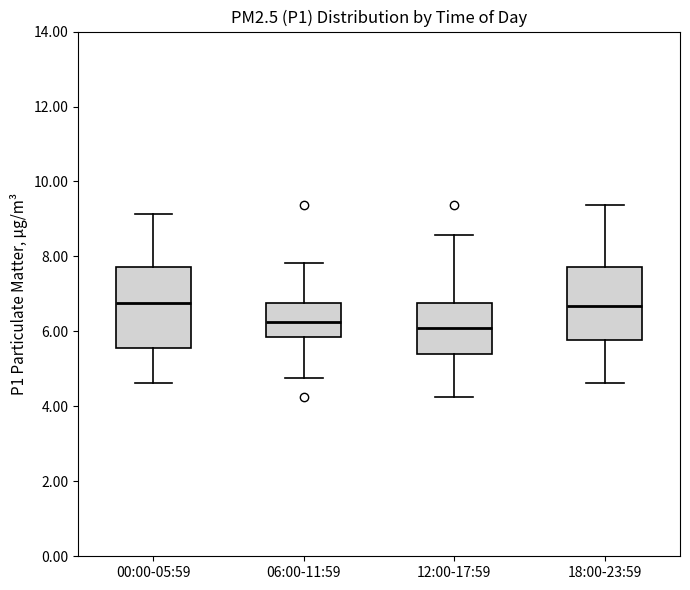

Reading left to right, read every box against the y-axis: the position of its median line, the range the box covers, and the ends of its whiskers. The values are not printed on the chart, so give them approximately, as read against the axis.

00:00-05:59: median 6.8, box 5.6 to 7.8, whiskers 4.6 to 9.2
06:00-11:59: median 6.2, box 5.8 to 6.8, whiskers 4.8 to 7.8
12:00-17:59: median 6.0, box 5.4 to 6.8, whiskers 4.2 to 8.6
18:00-23:59: median 6.6, box 5.8 to 7.8, whiskers 4.6 to 9.4